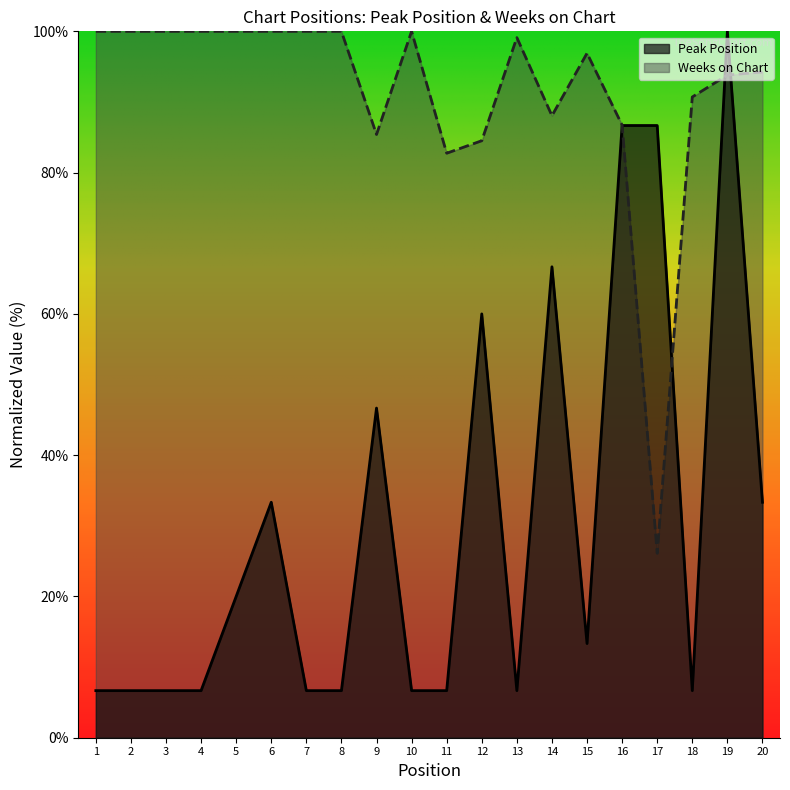

Is it true that Weeks on Chart equals 100.0 at 4?

True